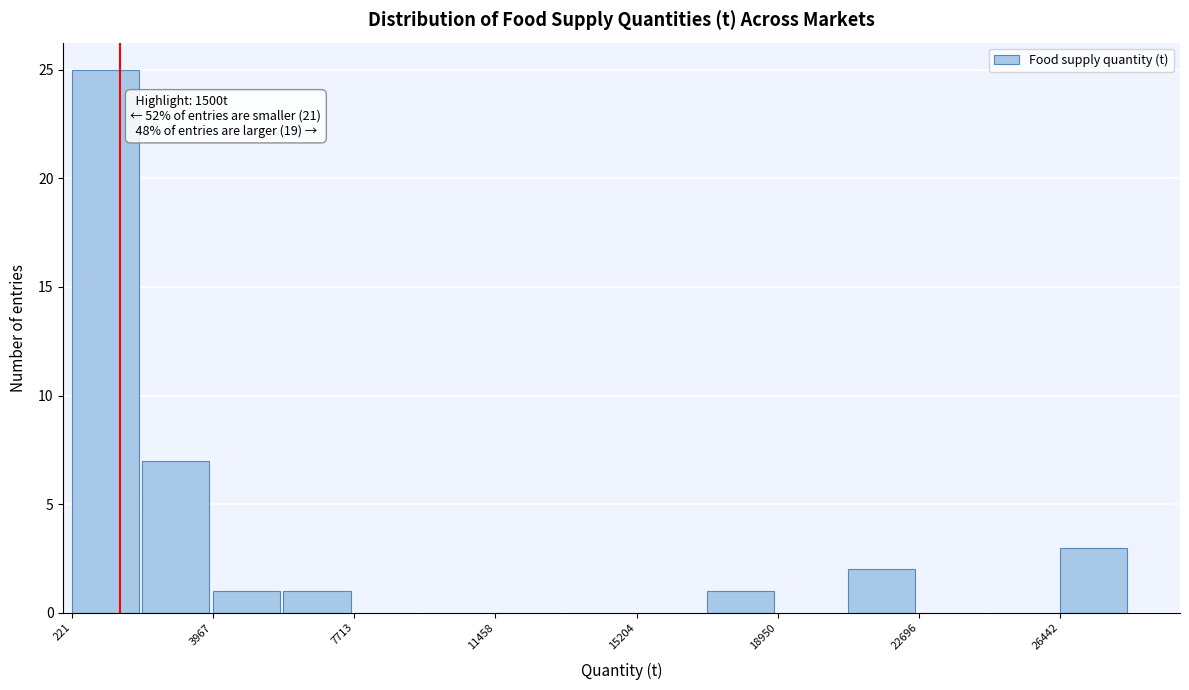

Around what value on the x-axis is the tallest bar? Give the approximate position of its centre, as read against the axis.

1000